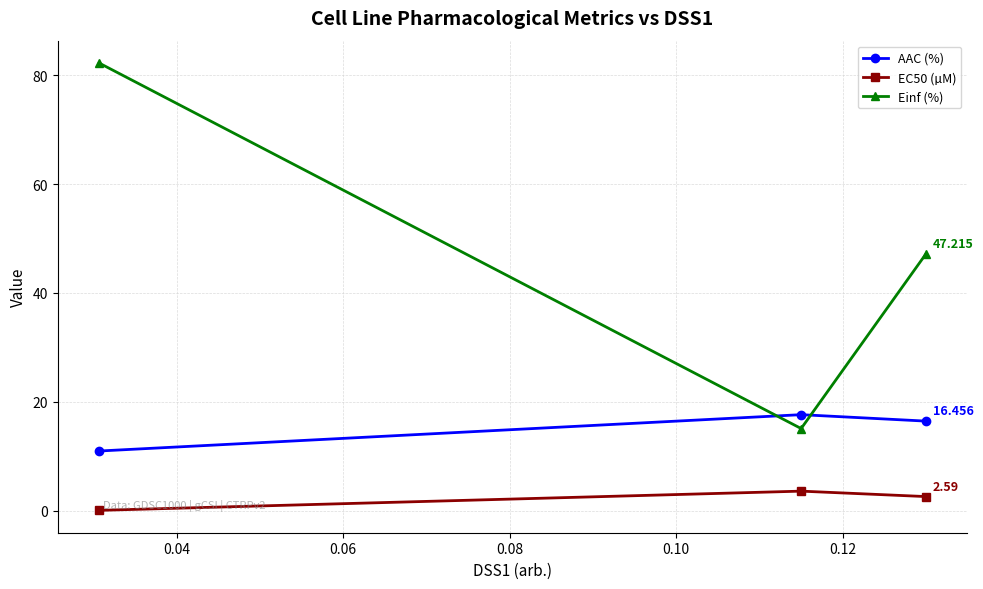

Which series has the largest total across all categories?

Einf (%)